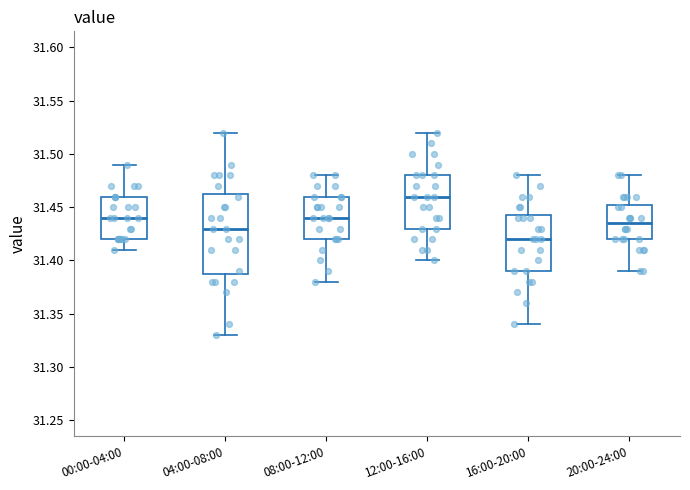

Where does the median line of the box for 00:00-04:00 sit on the y-axis? The values are not printed on the chart, so give them approximately, as read against the axis.

31.440